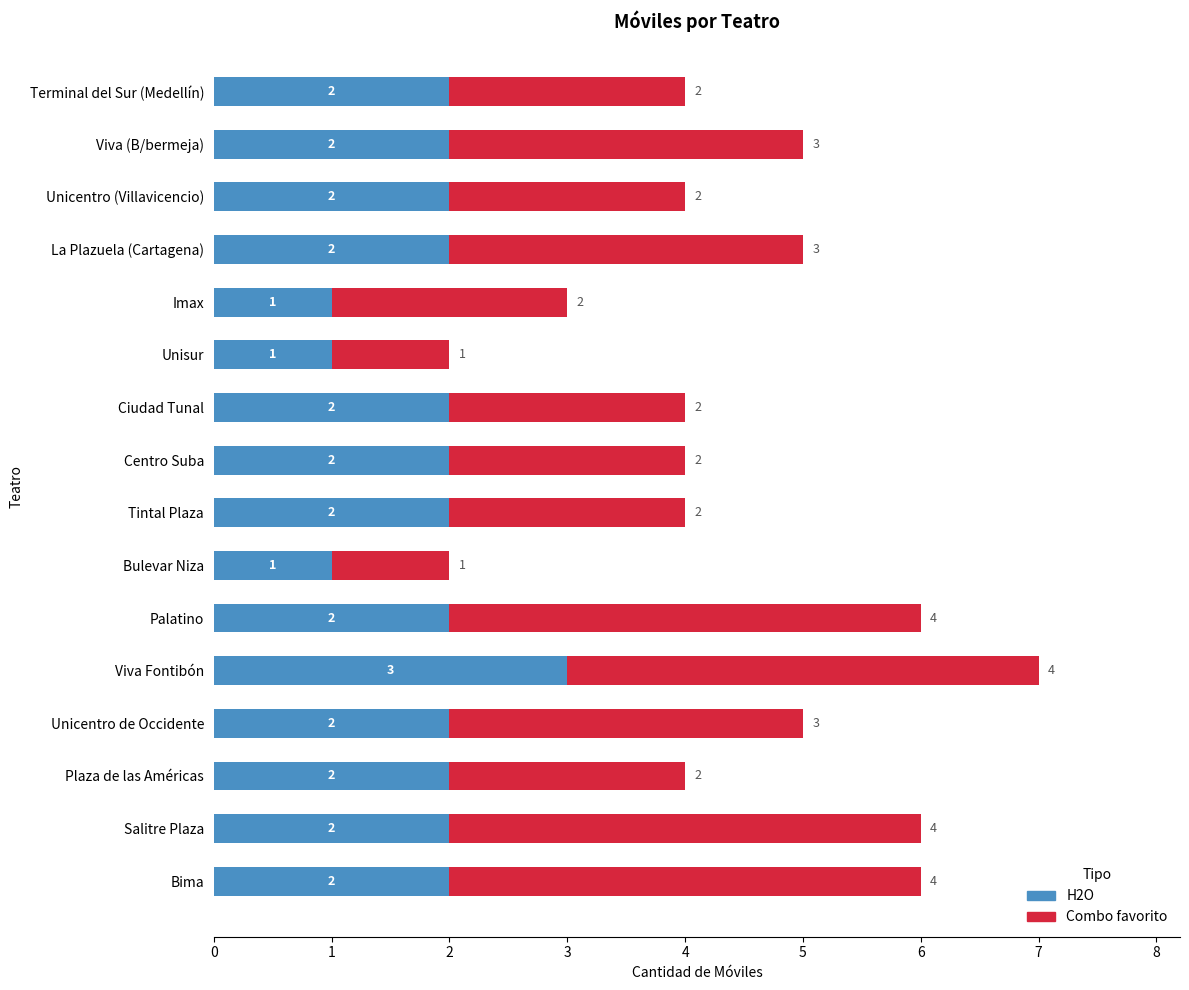

The value of H2O at Plaza de las Américas is 2. True or false?

True